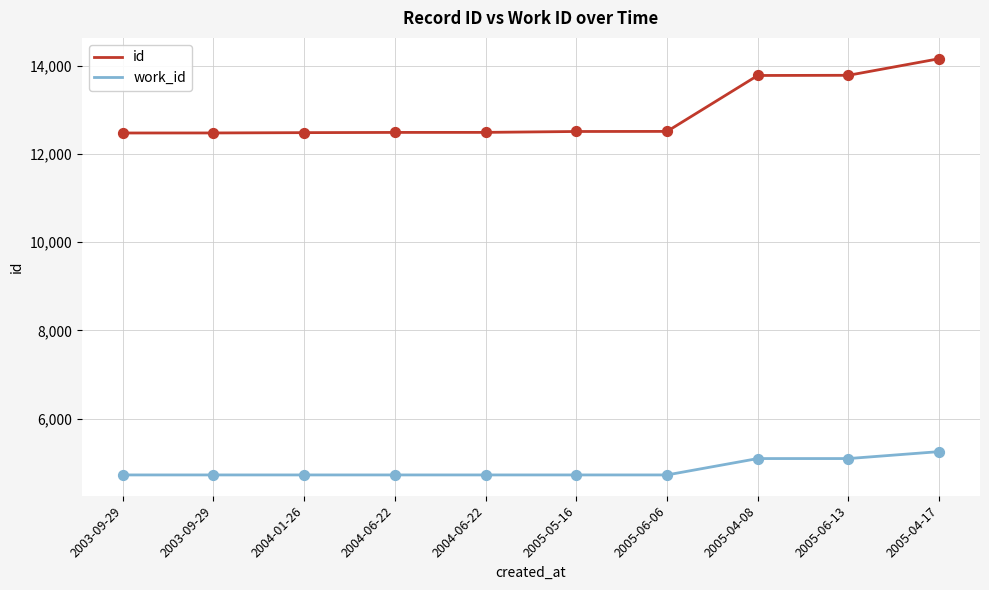

What are all the series names shown in the legend?

id, work_id